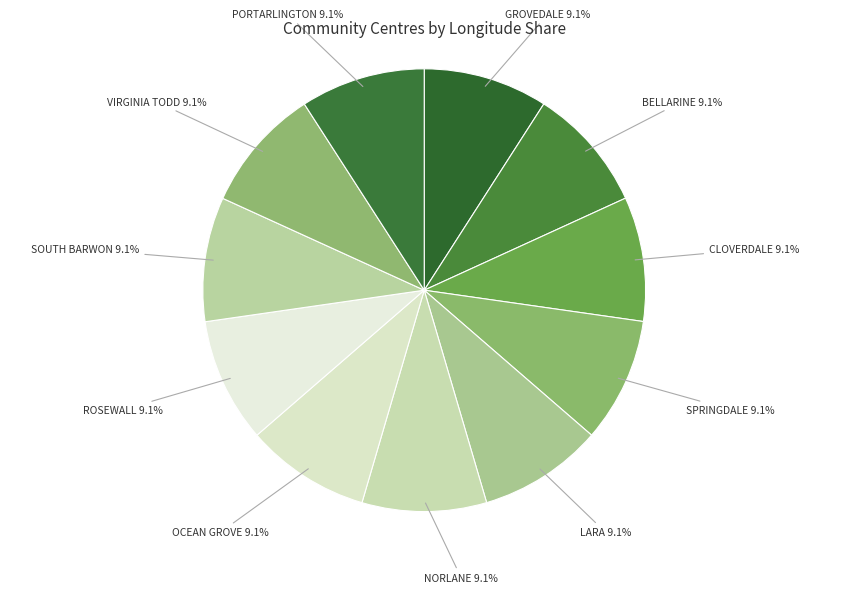

What is the total percentage of VIRGINIA TODD and SPRINGDALE?

18.2%